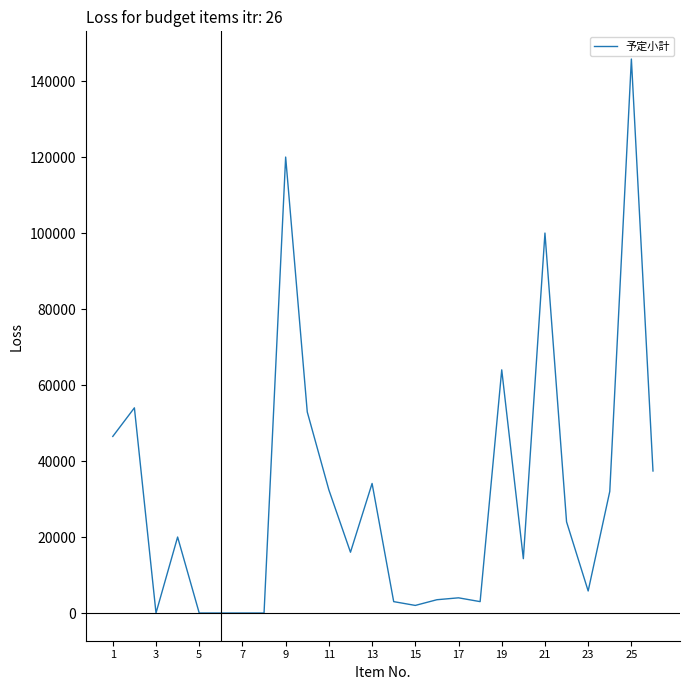

What is the difference between the maximum and minimum values?

145800